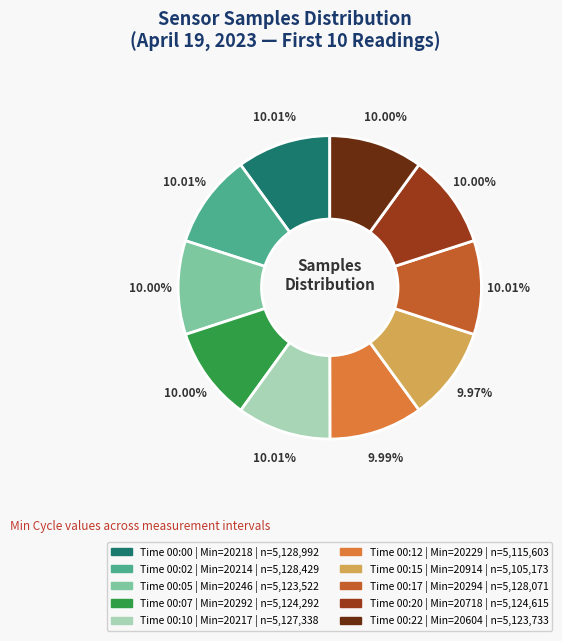

Is there a majority slice in this chart?

No